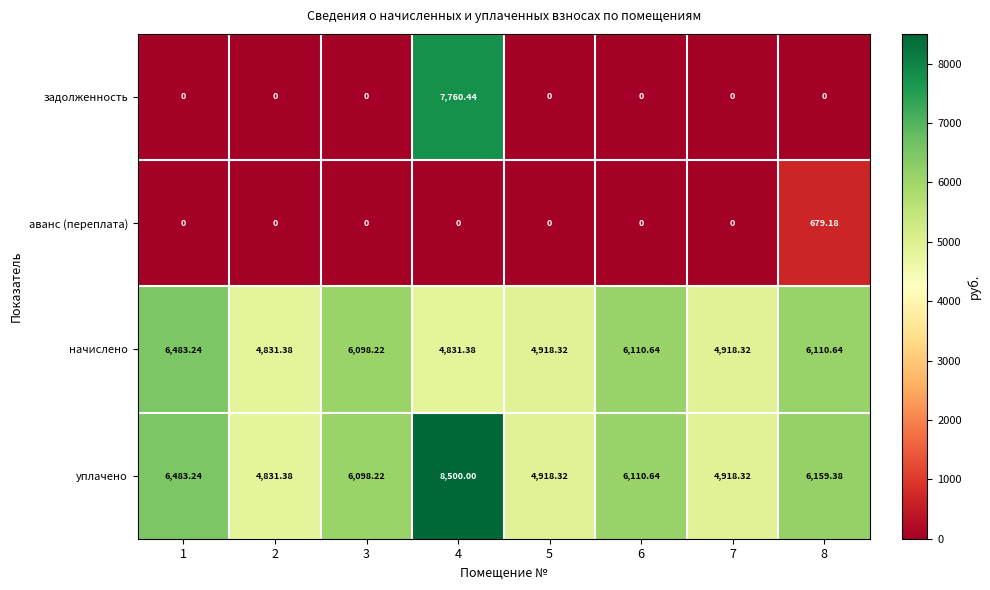

Which series has the largest total across all categories?

уплачено